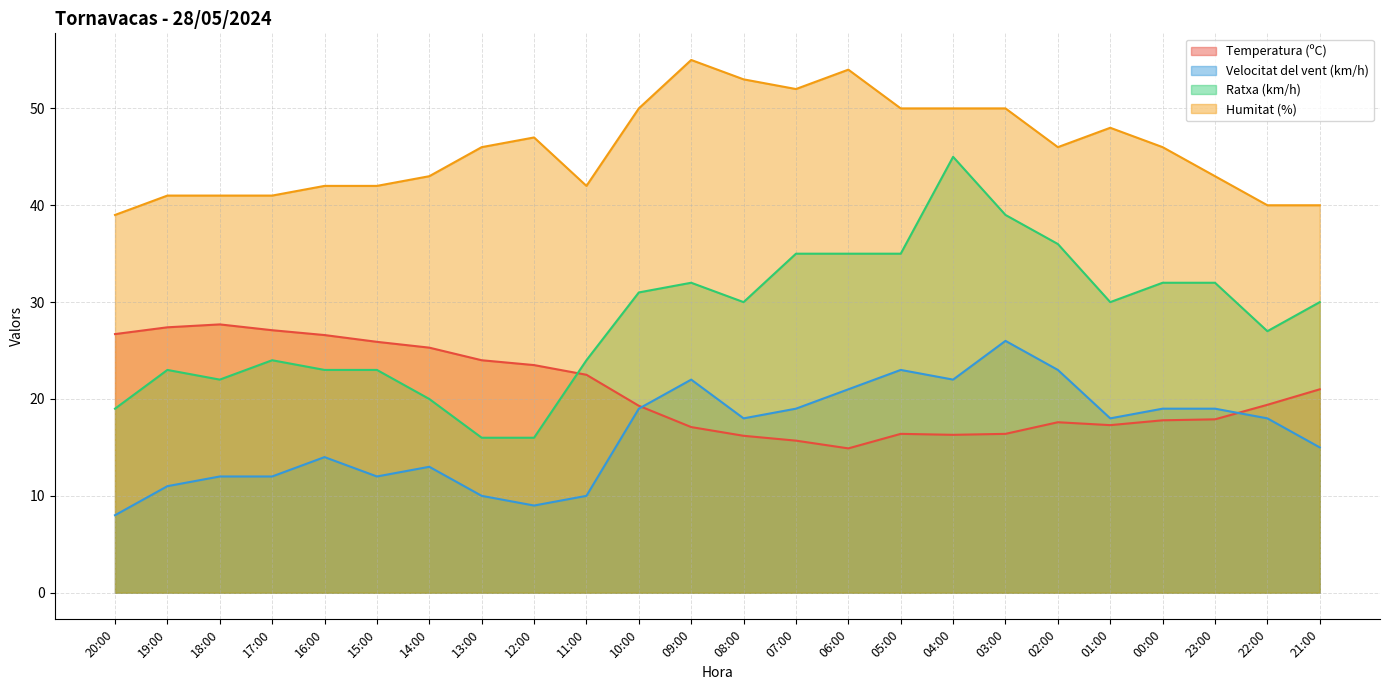

What are all the series names shown in the legend?

Temperatura (ºC), Velocitat del vent (km/h), Ratxa (km/h), Humitat (%)